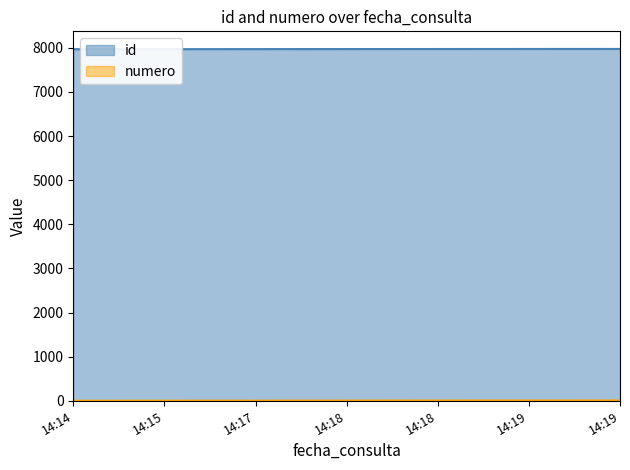

What is the difference between the highest and lowest values at 14:19?

7967